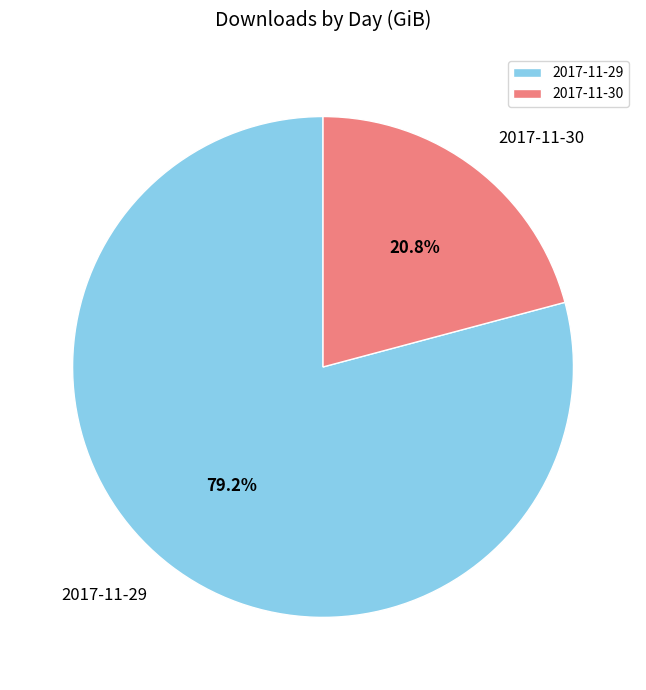

Does 2017-11-29 account for over 50% of the chart?

Yes